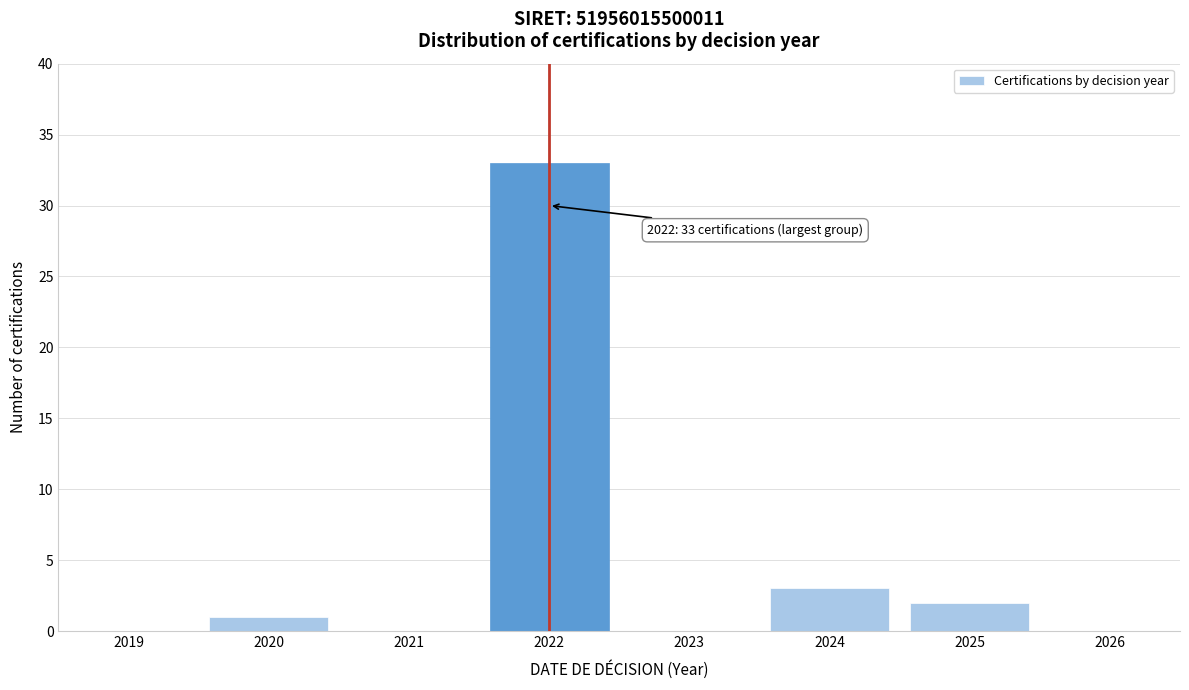

Reading right to left, what are all the values shown in this chart?

2026=0	2025=2	2024=3	2023=0	2022=33	2021=0	2020=1	2019=0